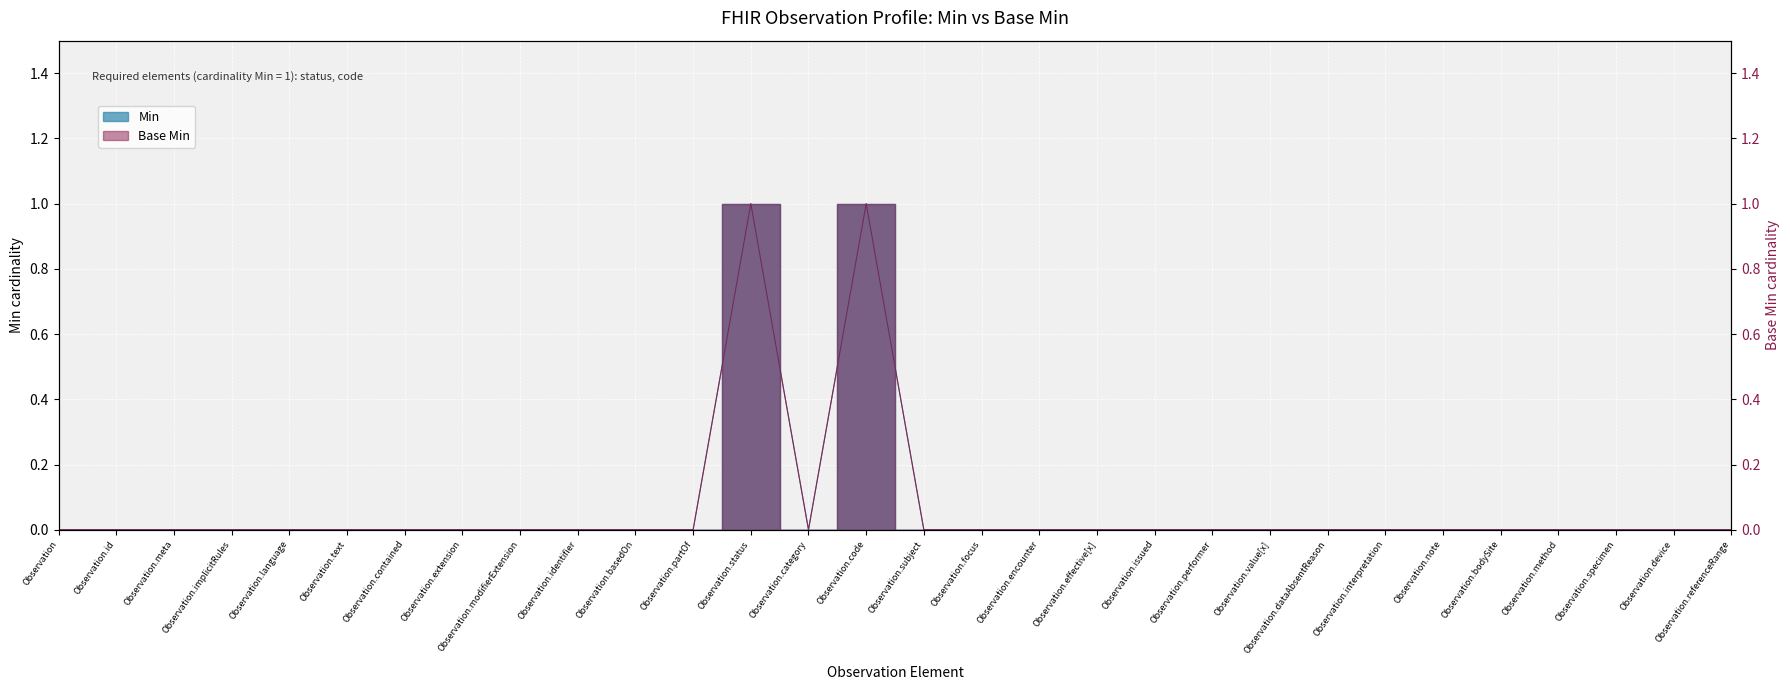

Which series has the largest total across all categories?

Min